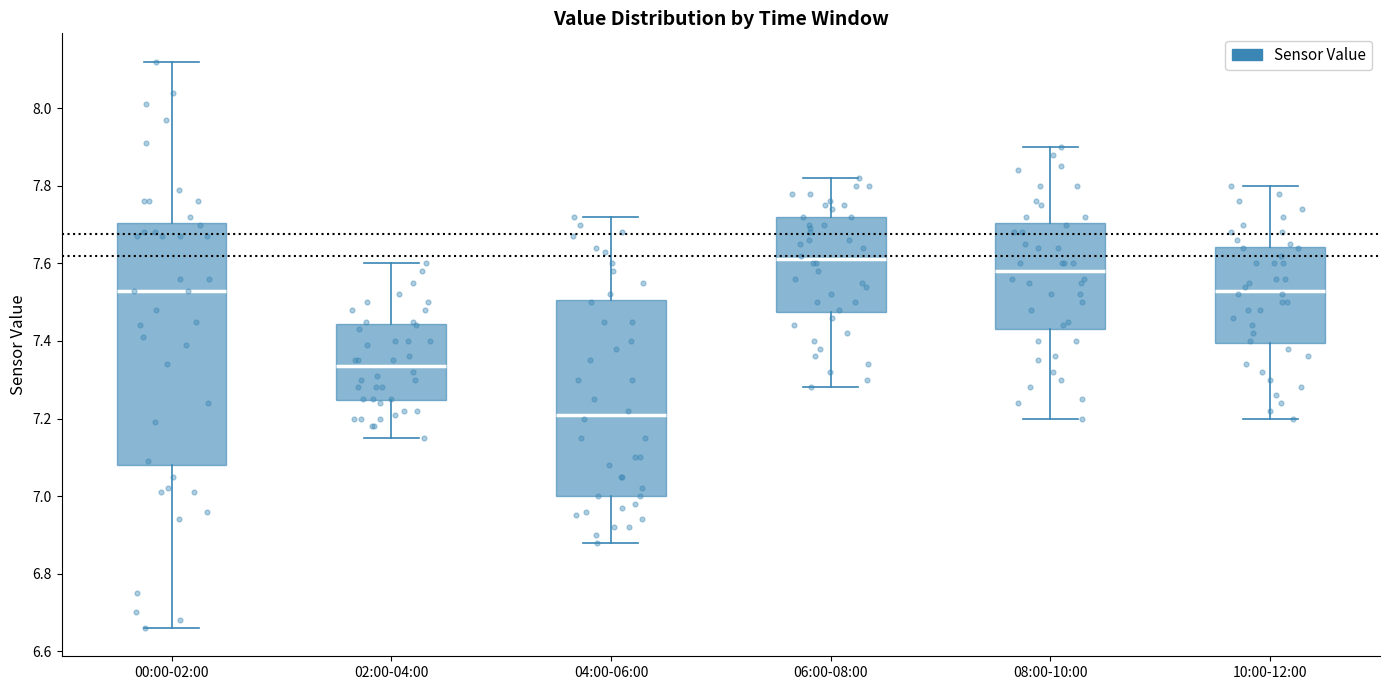

Reading left to right, read every box against the y-axis: the position of its median line, the range the box covers, and the ends of its whiskers. The values are not printed on the chart, so give them approximately, as read against the axis.

00:00-02:00: median 7.54, box 7.08 to 7.70, whiskers 6.66 to 8.12
02:00-04:00: median 7.34, box 7.24 to 7.44, whiskers 7.16 to 7.60
04:00-06:00: median 7.22, box 7.00 to 7.50, whiskers 6.88 to 7.72
06:00-08:00: median 7.62, box 7.48 to 7.72, whiskers 7.28 to 7.82
08:00-10:00: median 7.58, box 7.44 to 7.70, whiskers 7.20 to 7.90
10:00-12:00: median 7.54, box 7.40 to 7.64, whiskers 7.20 to 7.80